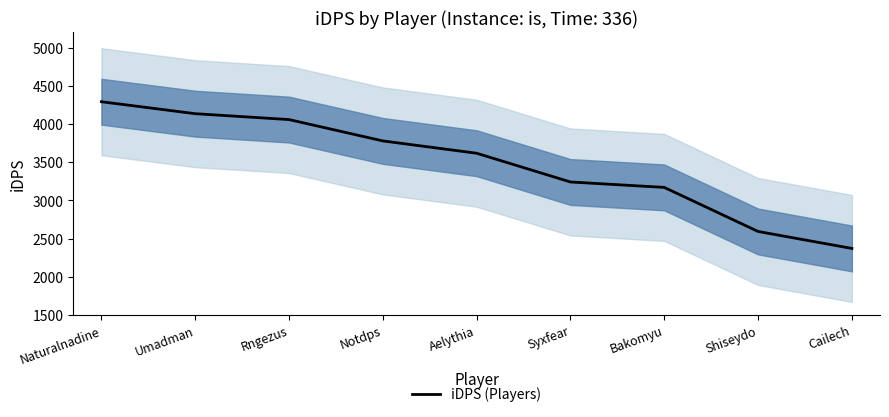

Approximately how many times larger is the value at Naturalnadine compared to Rngezus?

1.1